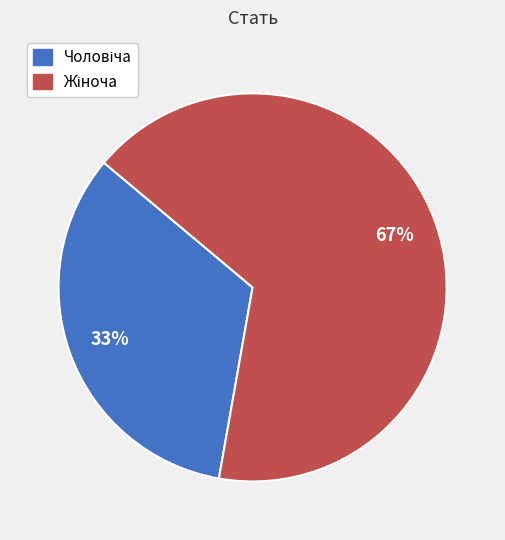

To the nearest percent, what is the average slice percentage?

50%